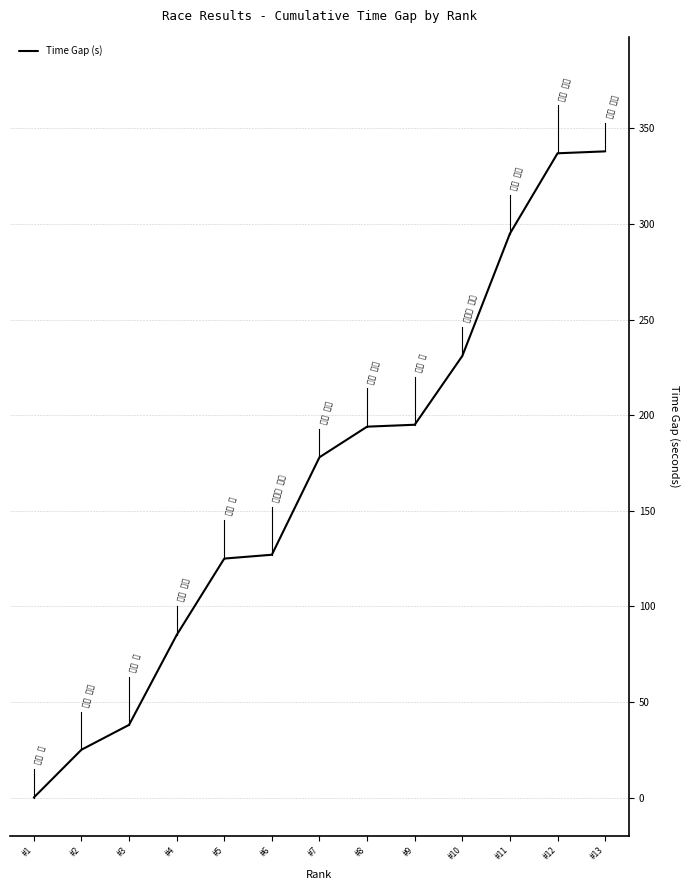

Does the chart have visible grid lines?

Yes